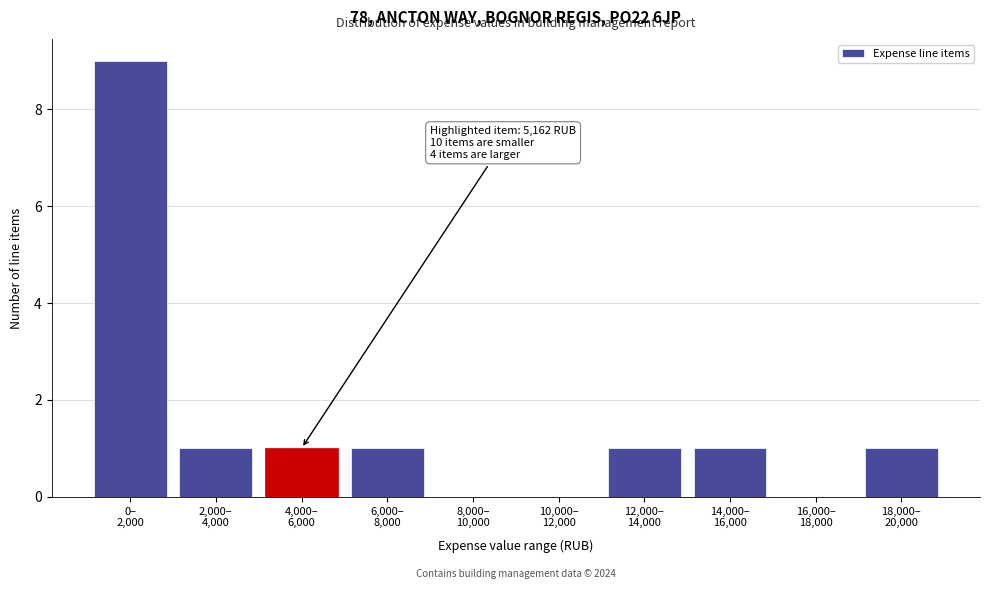

What is the maximum value shown in the chart?

9